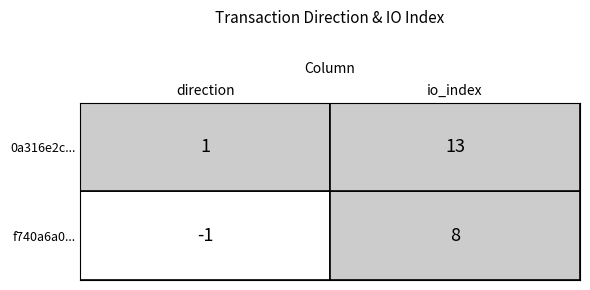

What is the difference between the f740a6a0... values at 0 and 1?

9